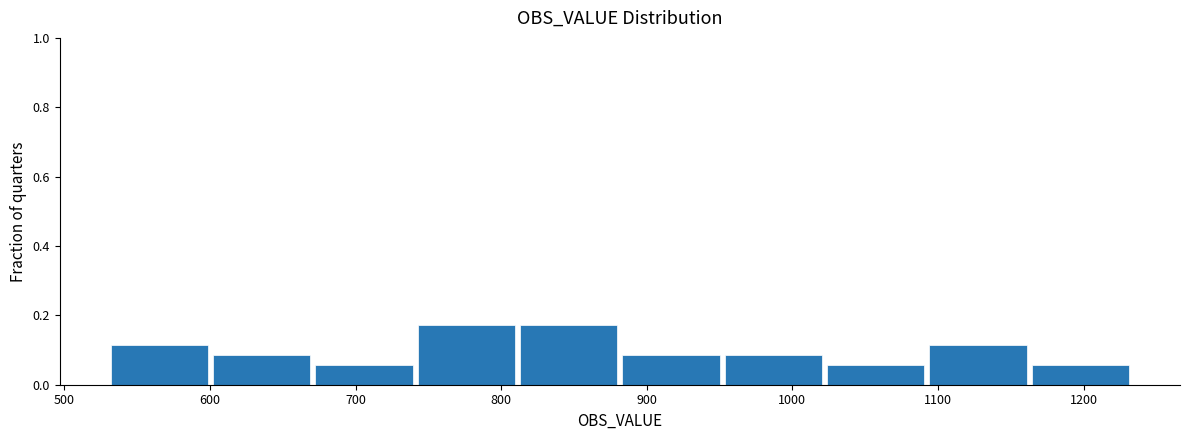

Reading left to right, transcribe this chart: for each bar, give the range it covers on the x-axis and its height. Neither the bar edges nor the heights are printed on the chart, so give them approximately, as read against the axes.

530 to 600: 0.12
600 to 670: 0.08
670 to 740: 0.06
740 to 810: 0.18
810 to 880: 0.18
880 to 950: 0.08
950 to 1020: 0.08
1020 to 1090: 0.06
1090 to 1160: 0.12
1160 to 1230: 0.06